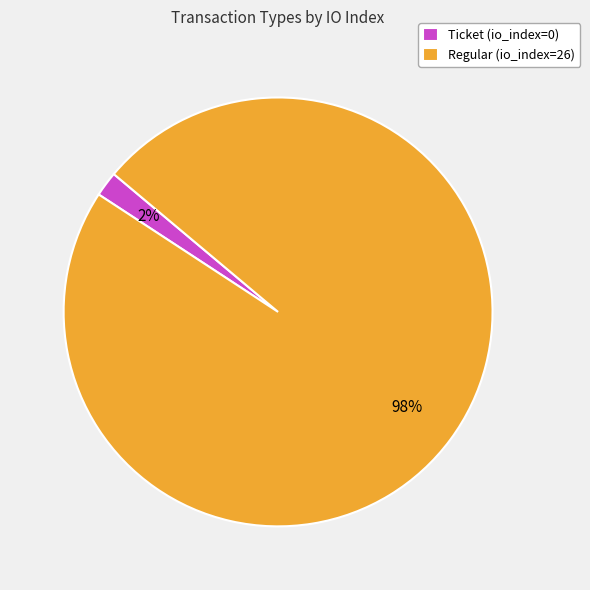

Between Regular and Ticket, which is larger?

Regular